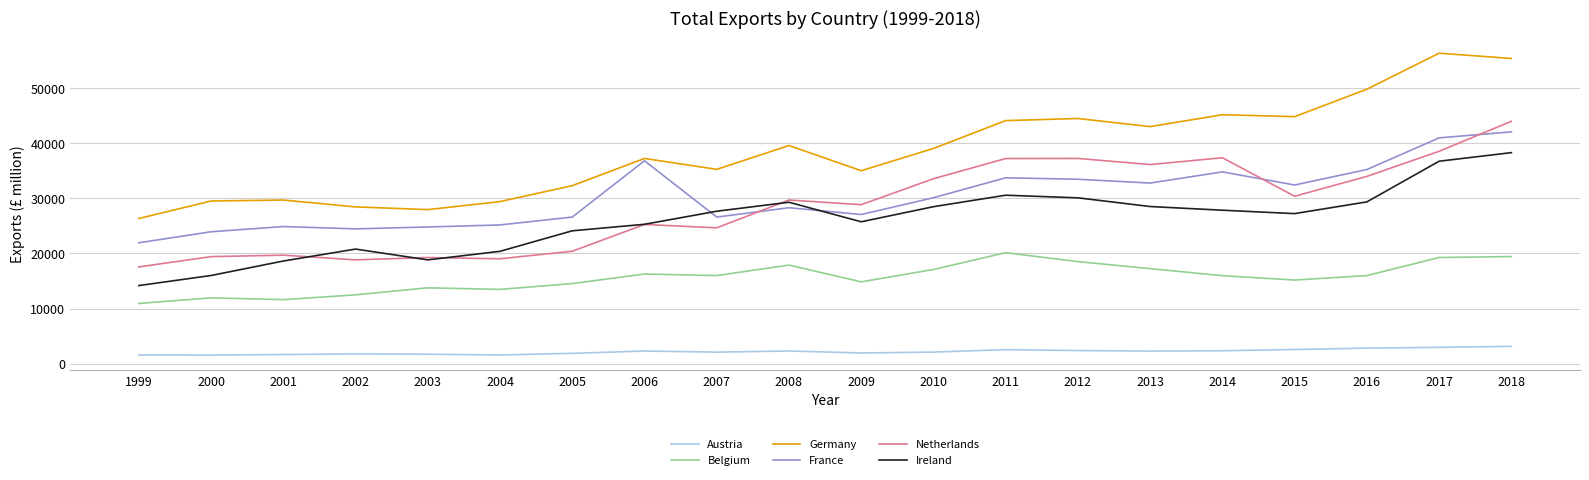

How many lines are shown in the chart?

6